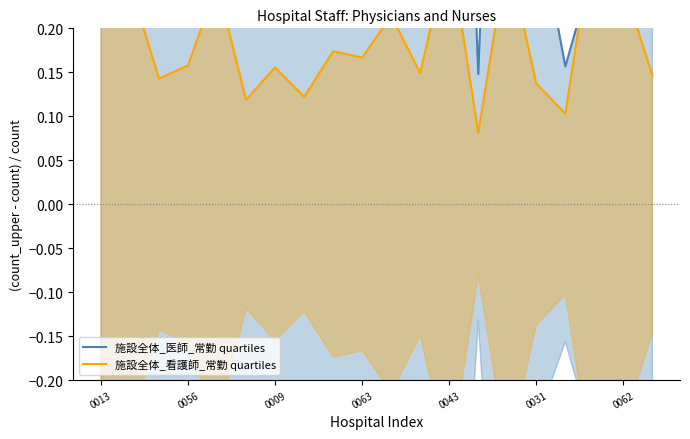

Which series ends up on top after the final intersection of 施設全体_看護師_常勤 quartiles and 施設全体_医師_常勤 quartiles?

施設全体_医師_常勤 quartiles